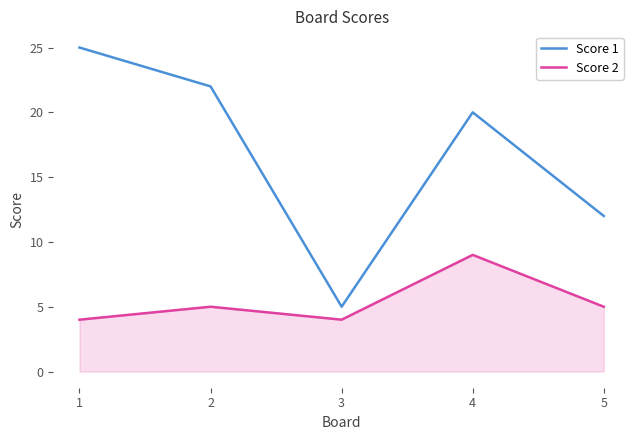

Where is Score 1 nearest to the value 15?

5